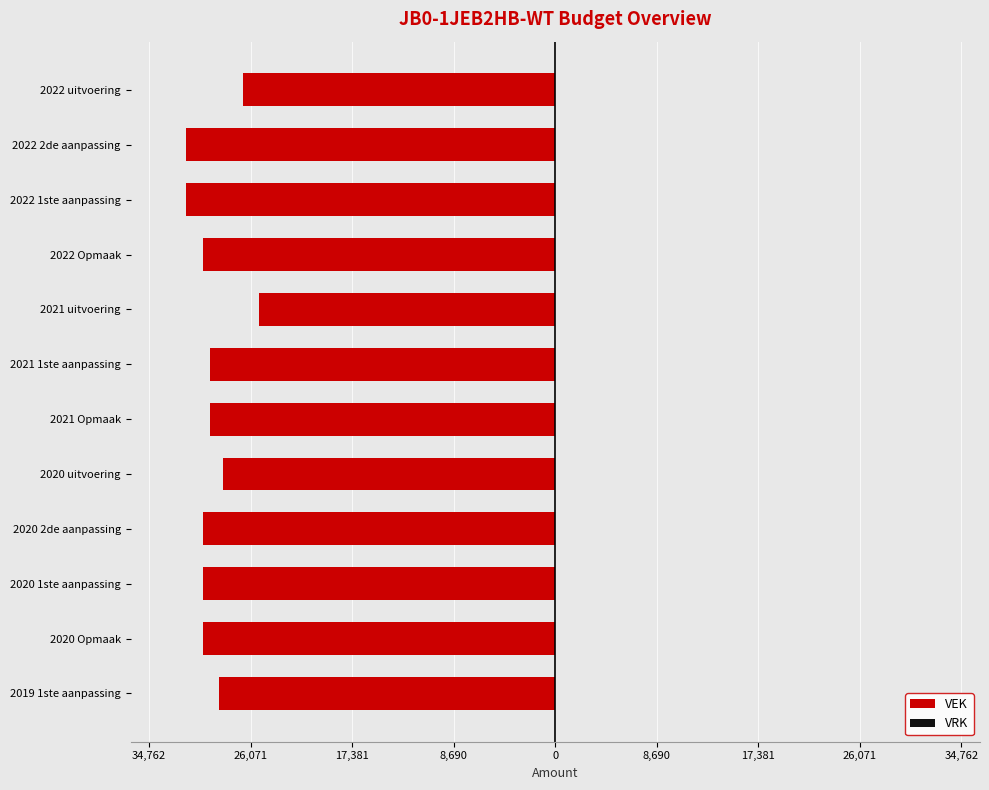

Are the bars horizontal?

Yes